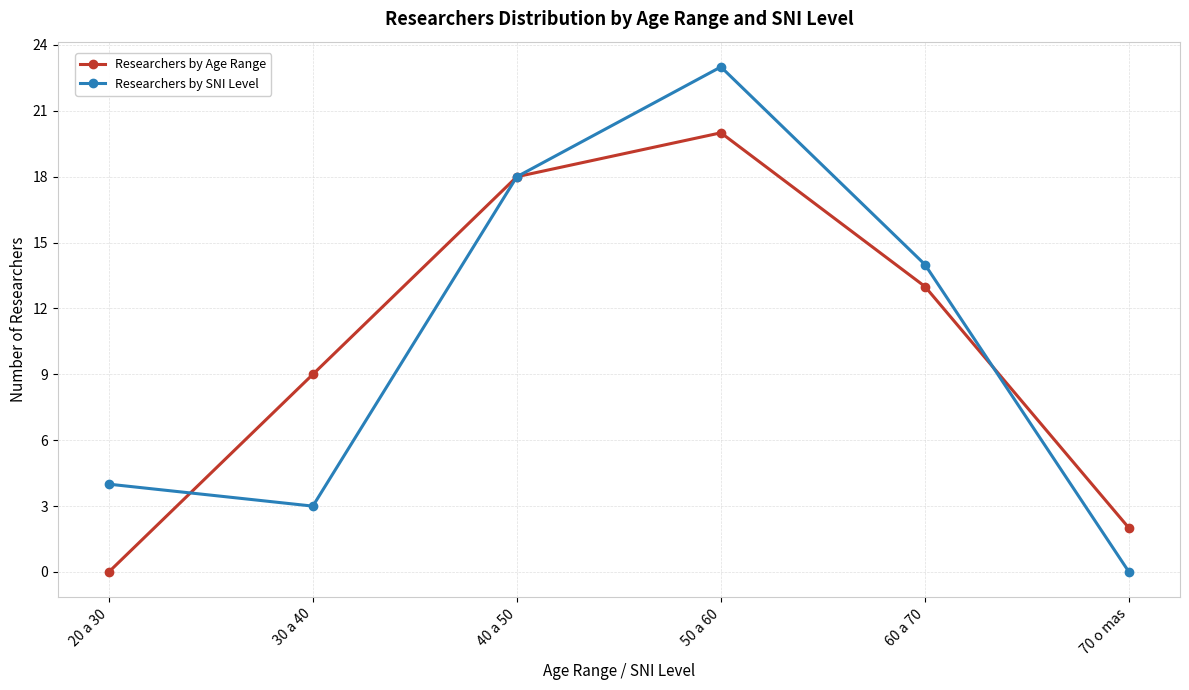

Reading right to left, list all the values displayed in this chart.

Researchers by Age Range: 70 o mas=2	60 a 70=13	50 a 60=20	40 a 50=18	30 a 40=9	20 a 30=0
Researchers by SNI Level: 70 o mas=0	60 a 70=14	50 a 60=23	40 a 50=18	30 a 40=3	20 a 30=4